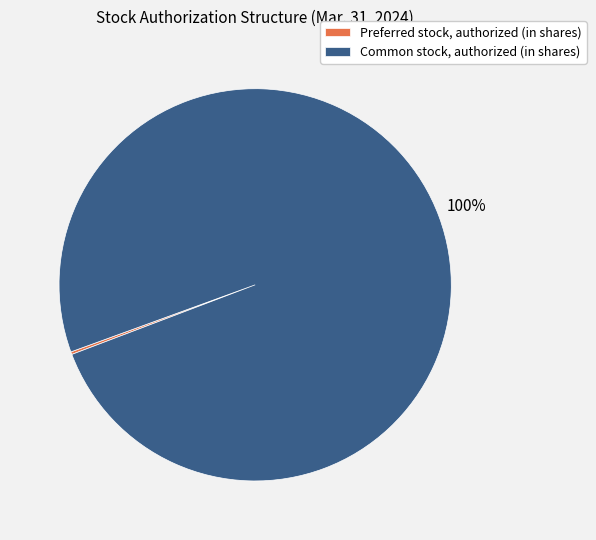

To the nearest percent, what is the difference between the largest and smallest slice percentages?

100%